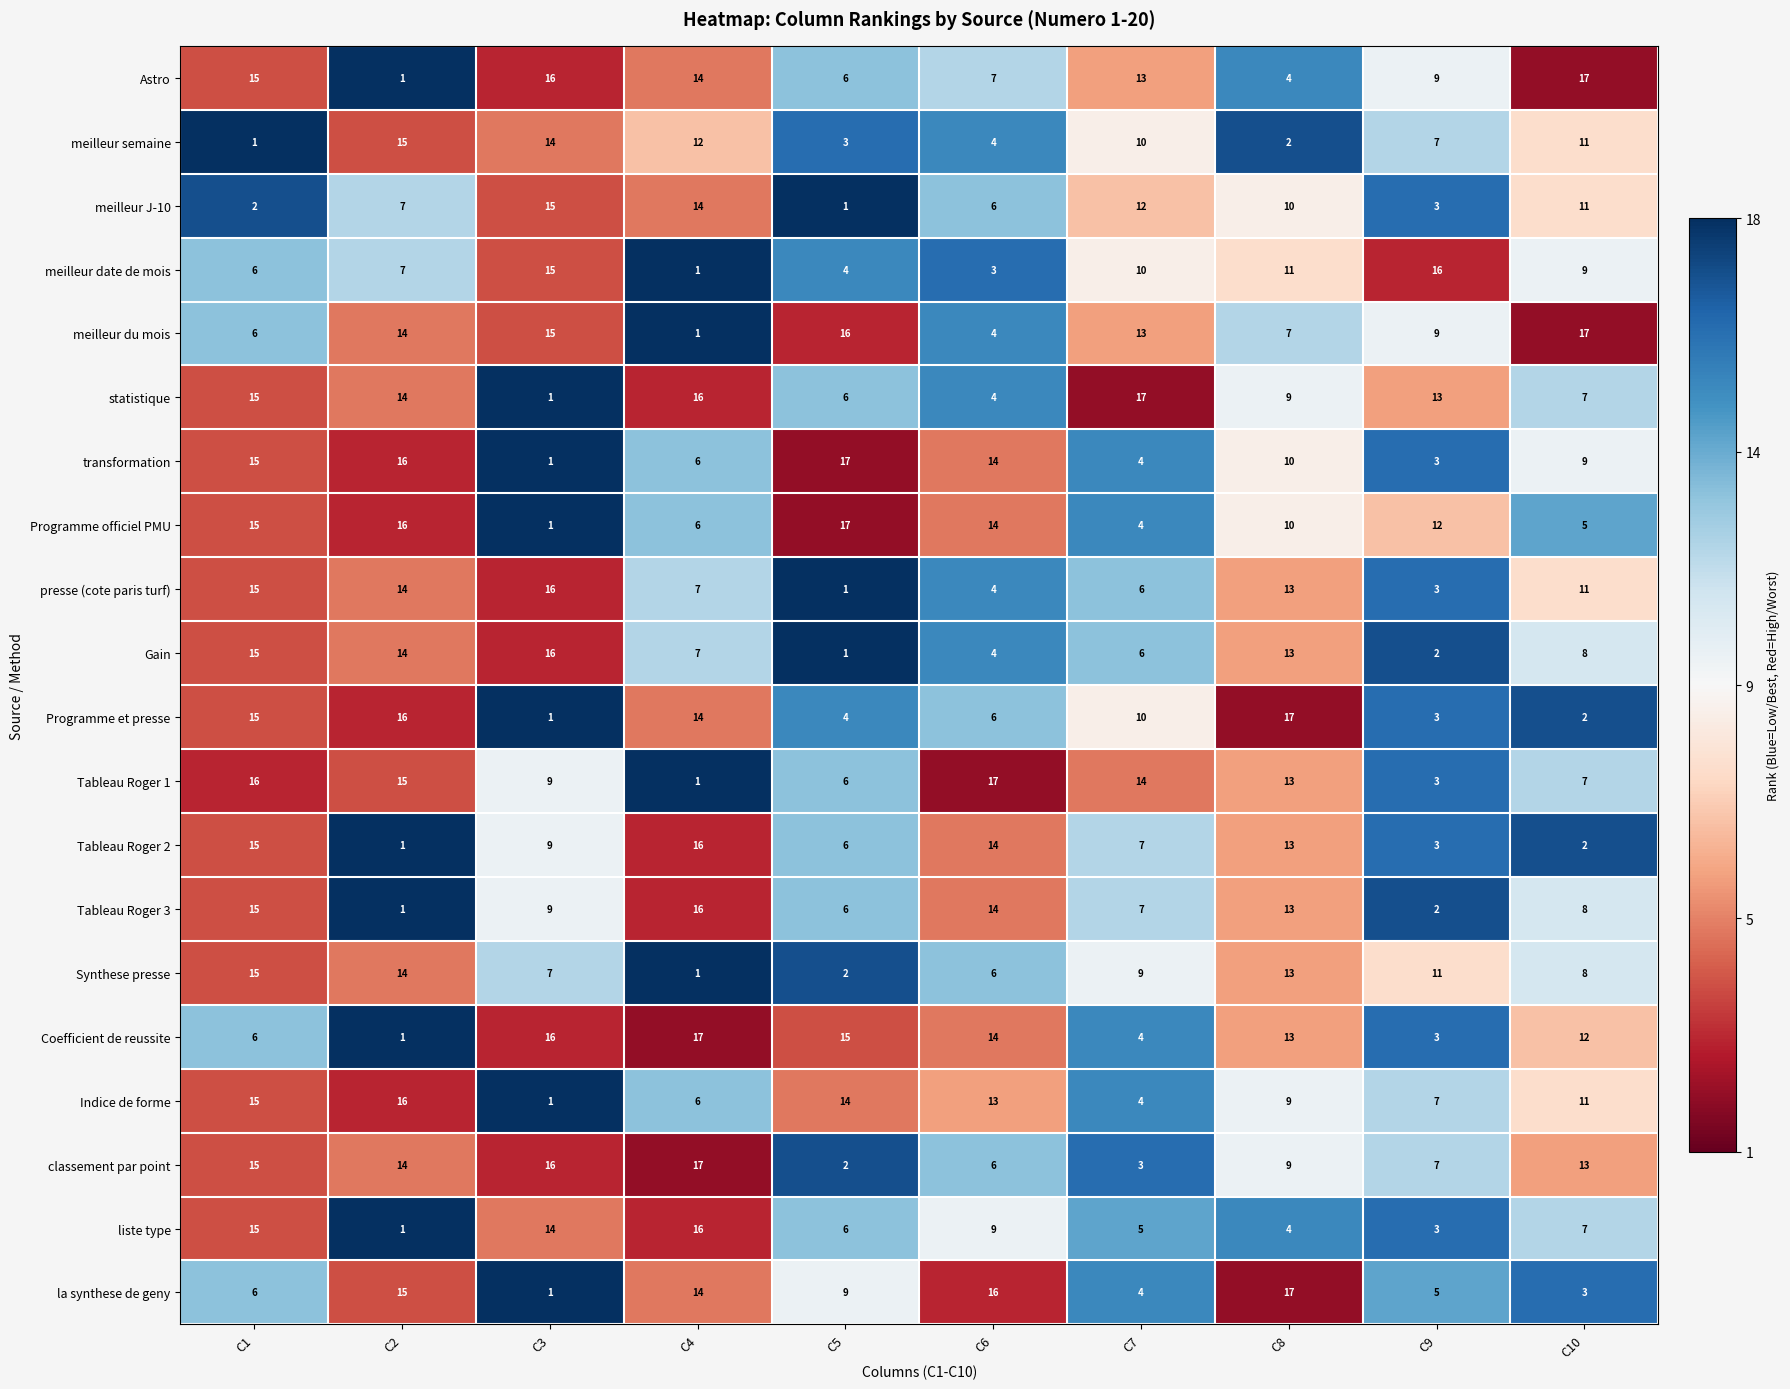

What is the sum of the Programme officiel PMU values at C8 and C3?

11